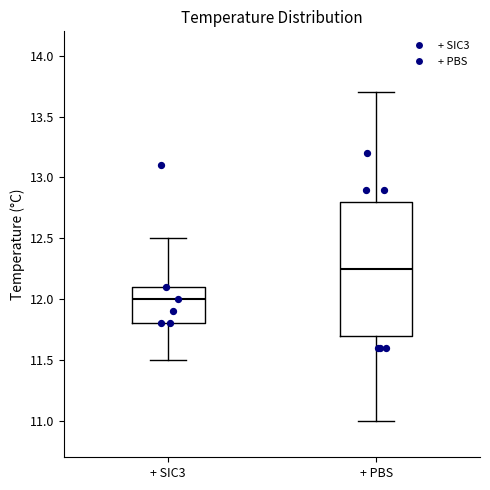

Reading left to right, transcribe this box plot: for each box, give where its median line is, the range the box spans, and where its two whiskers end, as read against the y-axis. The values are not printed on the chart, so give them approximately, as read against the axis.

+ SIC3: median 12.00, box 11.80 to 12.10, whiskers 11.50 to 12.50
+ PBS: median 12.25, box 11.70 to 12.80, whiskers 11.00 to 13.70